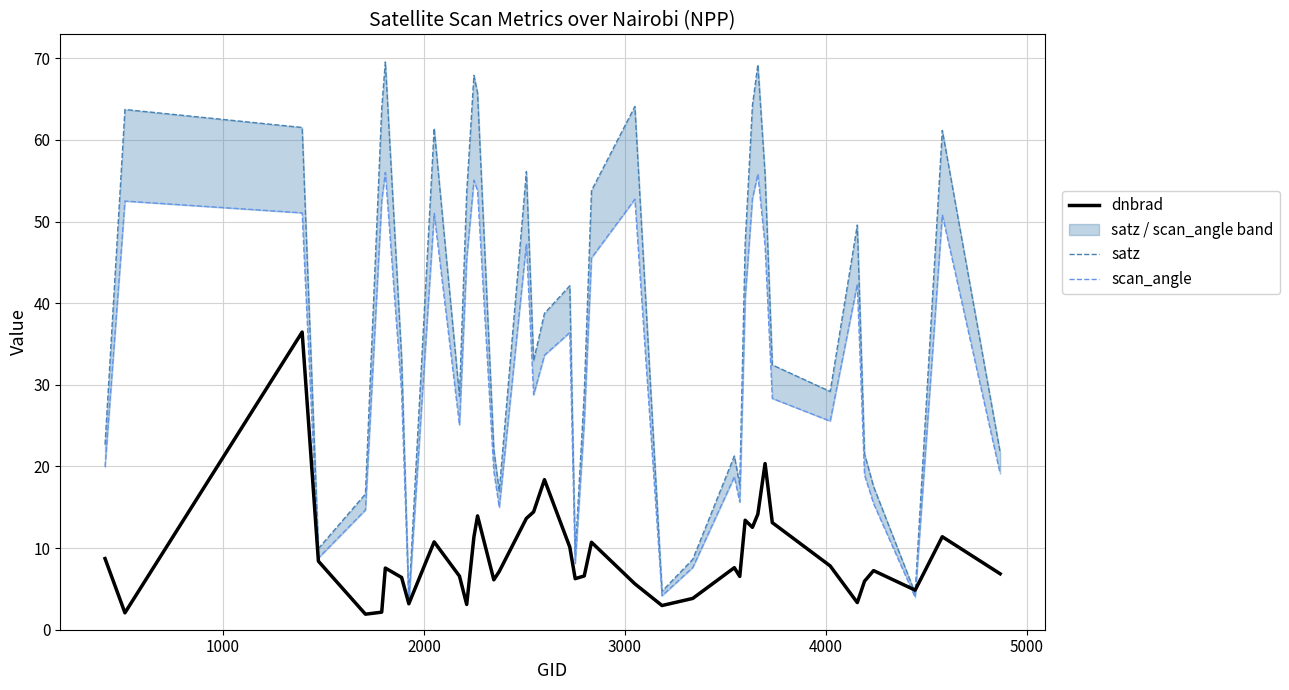

What is the difference between the maximum and minimum values in the satz series?

65.9